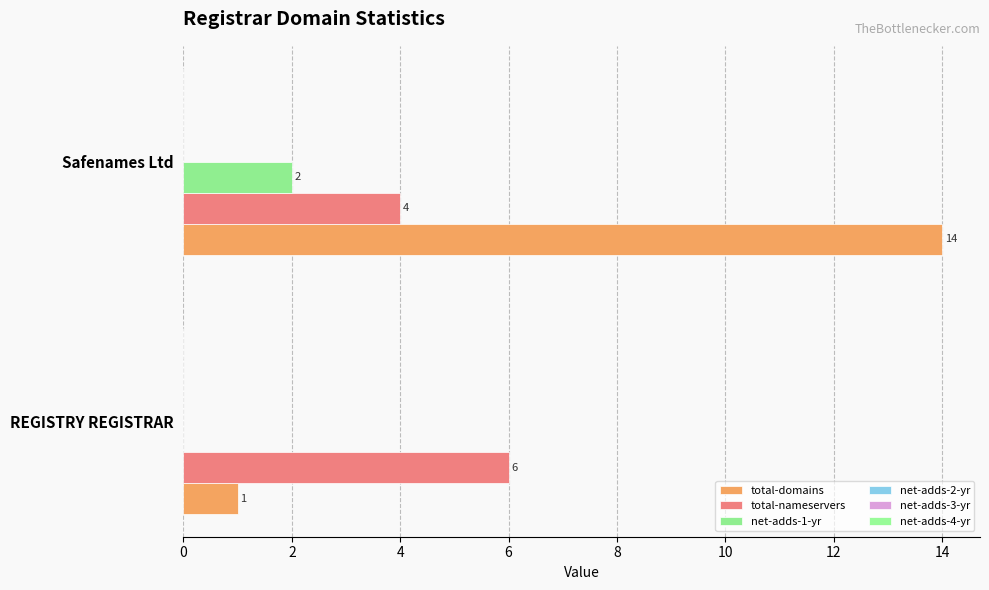

What is the sum of all net-adds-1-yr values?

2